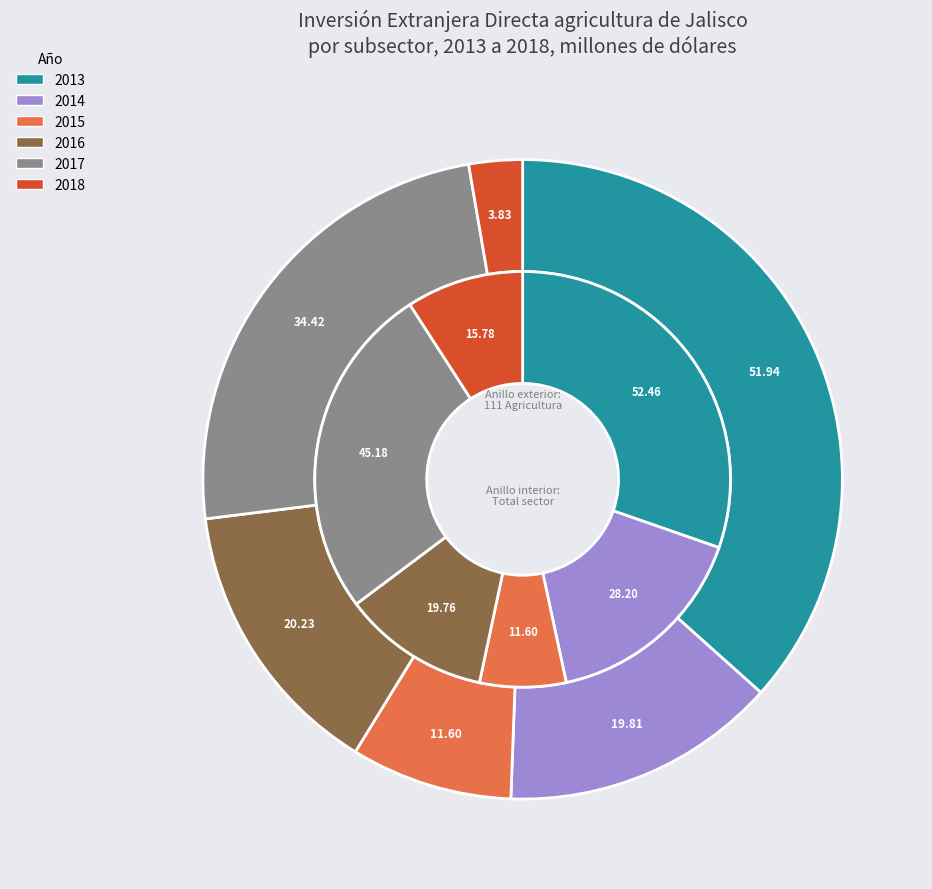

Does 2013 represent more than half of the total?

No